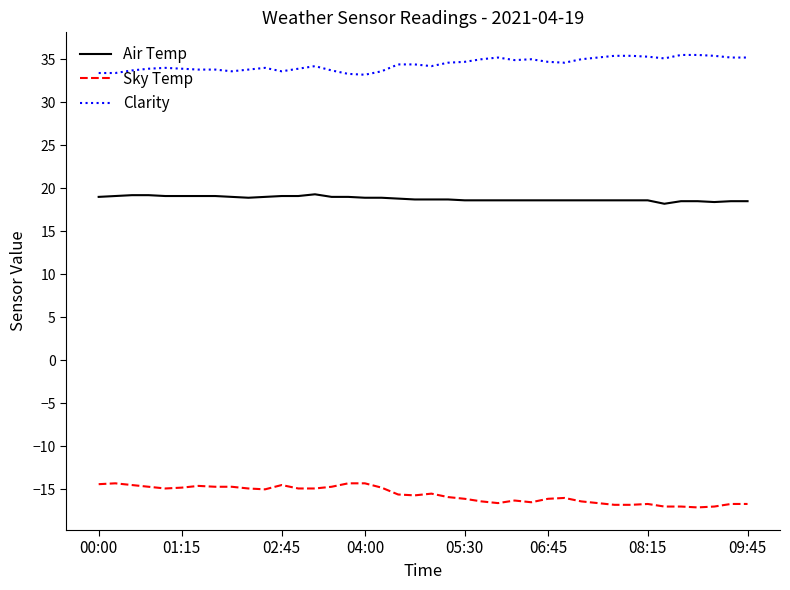

True or false: Air Temp and Clarity cross at least once.

False